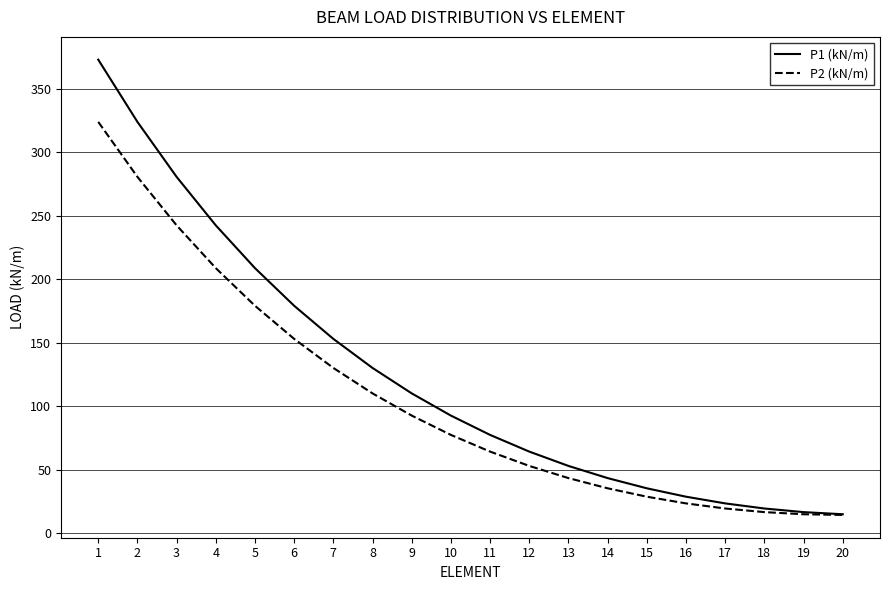

How many values in the P1 (kN/m) series are below 92?

10